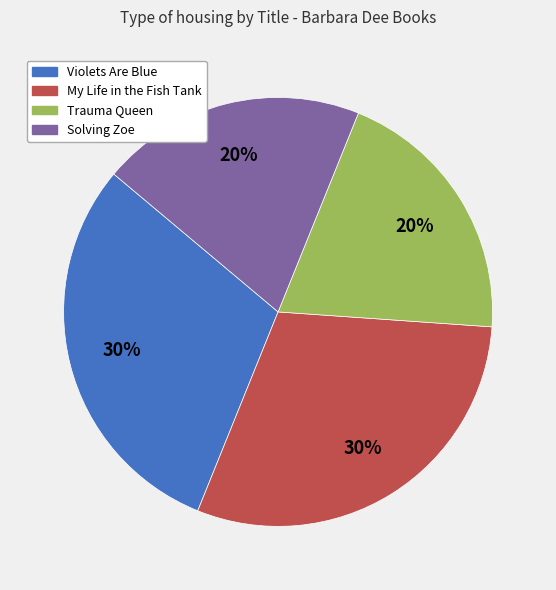

To the nearest percent, what is the difference between the Solving Zoe and My Life in the Fish Tank slice percentages?

10%